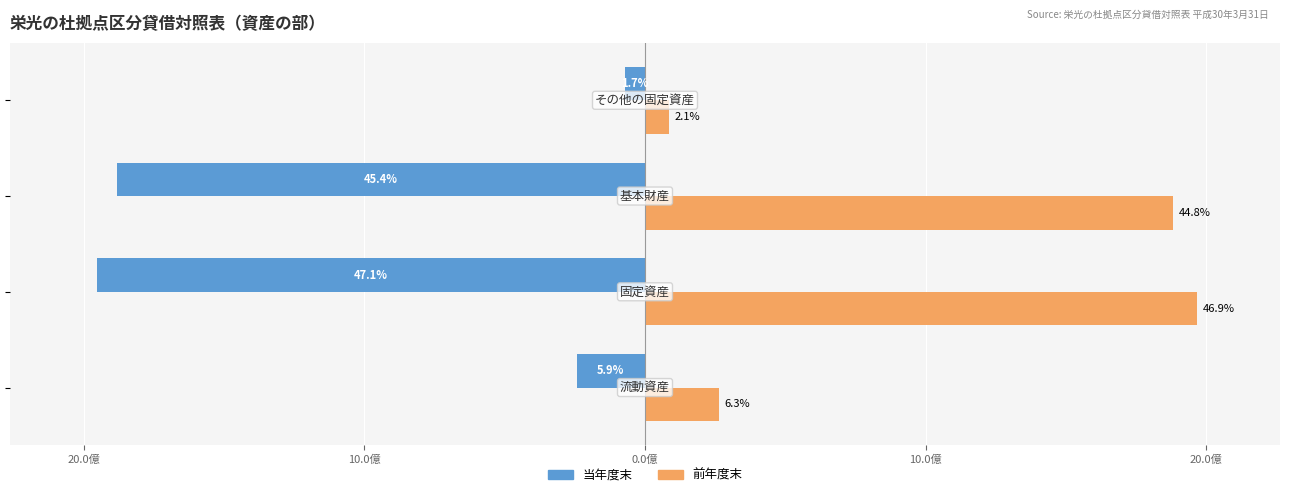

What are all the series names shown in the legend?

当年度末, 前年度末